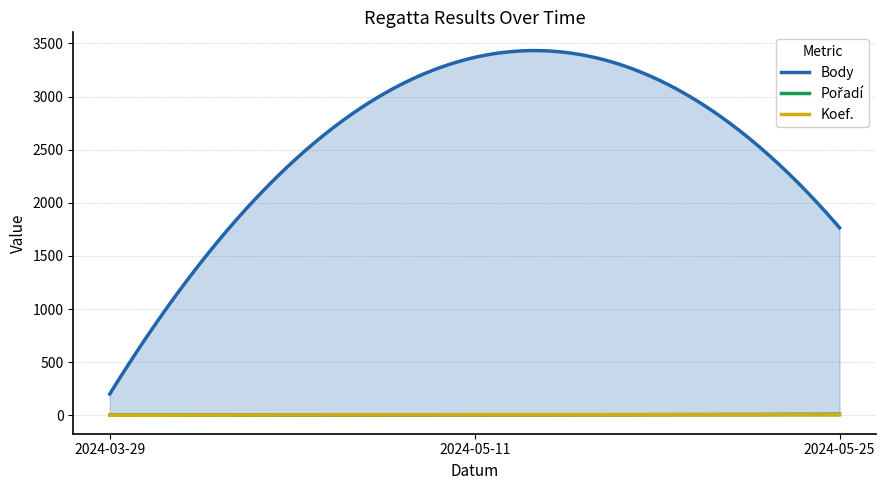

Rank the series by their maximum value, from lowest to highest.

Koef., Pořadí, Body